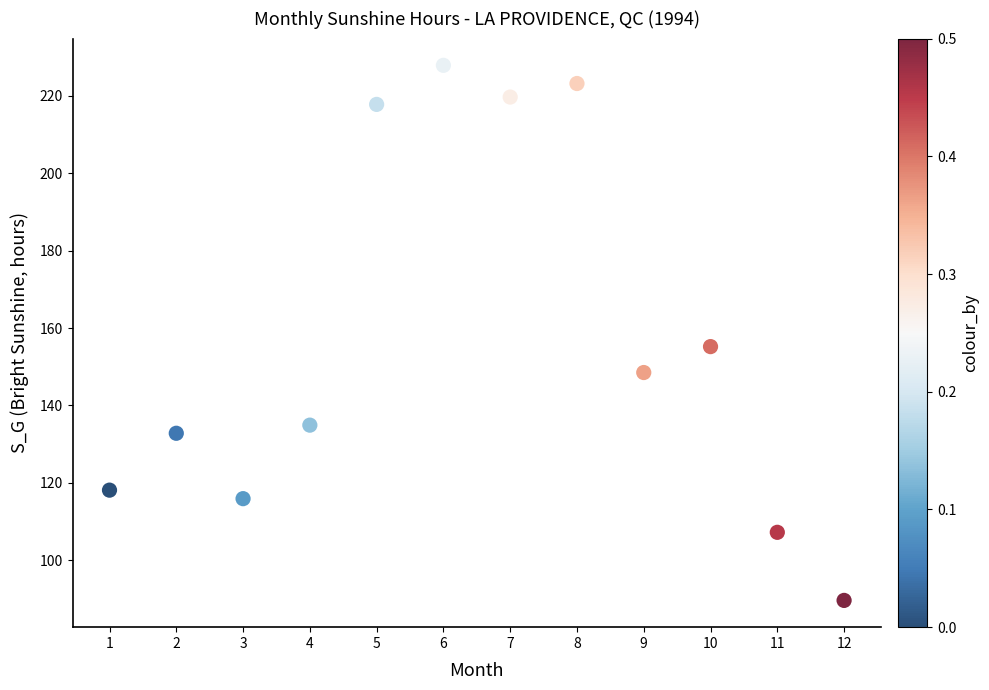

What is the range of X values (max minus min)?

11.0